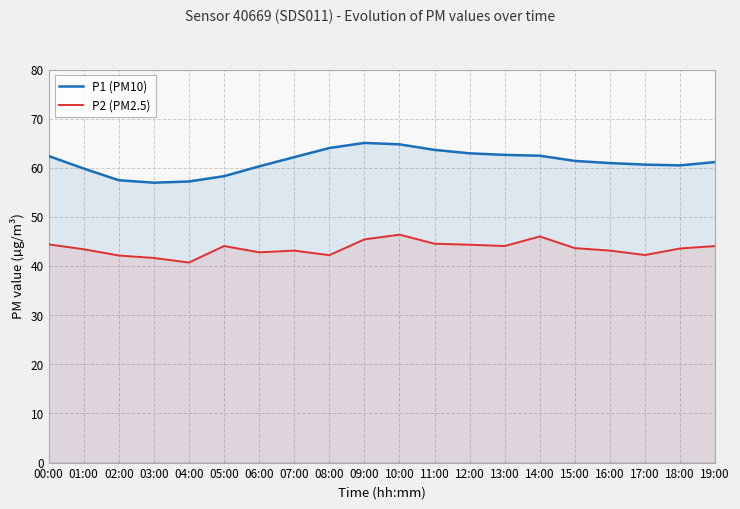

True or false: P2 (PM2.5) and P1 (PM10) cross at least once.

False